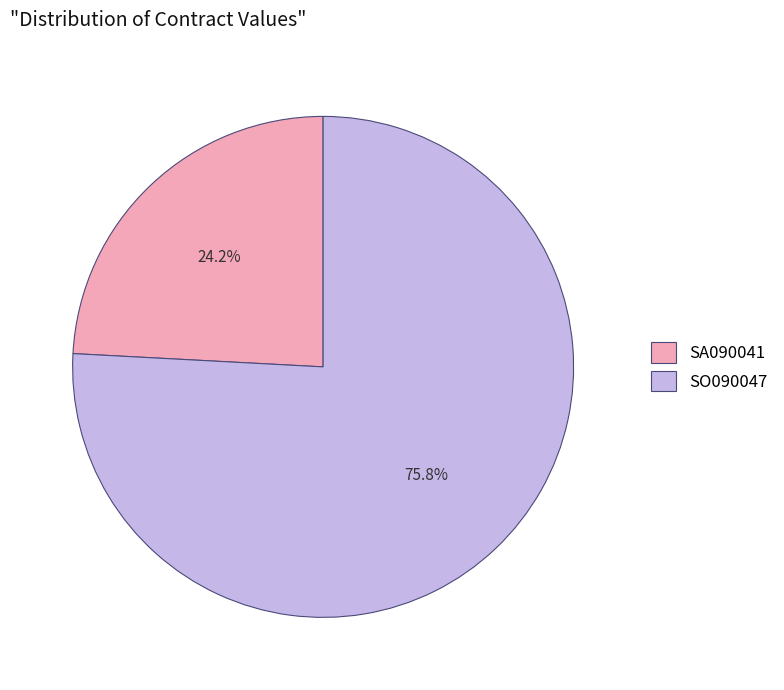

Which slice is the smallest?

SA090041